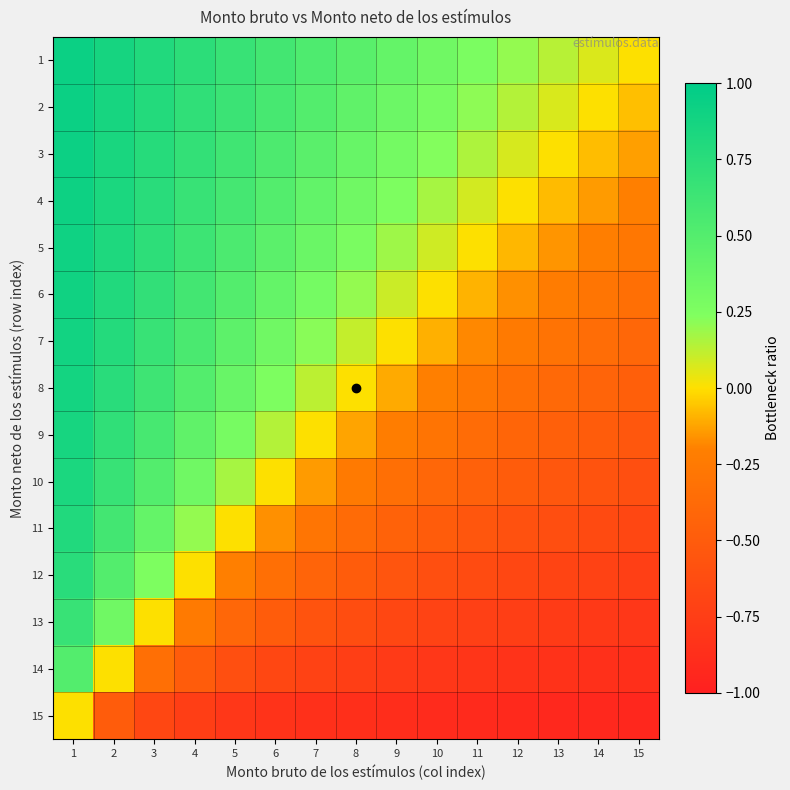

Reading left to right, extract all data points from this chart.

1: 1=0.9	2=0.9	3=0.8	4=0.7	5=0.7	6=0.6	7=0.5	8=0.5	9=0.4	10=0.3	11=0.3	12=0.2	13=0.1	14=0.1	15=0.0
2: 1=0.9	2=0.9	3=0.8	4=0.7	5=0.6	6=0.6	7=0.5	8=0.4	9=0.4	10=0.3	11=0.2	12=0.1	13=0.1	14=0.0	15=-0.1
3: 1=0.9	2=0.8	3=0.8	4=0.7	5=0.6	6=0.5	7=0.5	8=0.4	9=0.3	10=0.2	11=0.2	12=0.1	13=0.0	14=-0.1	15=-0.1
4: 1=0.9	2=0.8	3=0.8	4=0.7	5=0.6	6=0.5	7=0.4	8=0.3	9=0.2	10=0.2	11=0.1	12=0.0	13=-0.1	14=-0.1	15=-0.2
5: 1=0.9	2=0.8	3=0.7	4=0.6	5=0.5	6=0.5	7=0.4	8=0.3	9=0.2	10=0.1	11=0.0	12=-0.1	13=-0.2	14=-0.2	15=-0.3
6: 1=0.9	2=0.8	3=0.7	4=0.6	5=0.5	6=0.4	7=0.3	8=0.2	9=0.1	10=0.0	11=-0.1	12=-0.2	13=-0.2	14=-0.3	15=-0.3
7: 1=0.9	2=0.8	3=0.7	4=0.6	5=0.4	6=0.3	7=0.2	8=0.1	9=0.0	10=-0.1	11=-0.2	12=-0.2	13=-0.3	14=-0.4	15=-0.4
8: 1=0.9	2=0.8	3=0.6	4=0.5	5=0.4	6=0.3	7=0.1	8=0.0	9=-0.1	10=-0.2	11=-0.3	12=-0.3	13=-0.4	14=-0.4	15=-0.5
9: 1=0.9	2=0.7	3=0.6	4=0.4	5=0.3	6=0.1	7=0.0	8=-0.1	9=-0.2	10=-0.3	11=-0.4	12=-0.4	13=-0.5	14=-0.5	15=-0.5
10: 1=0.8	2=0.7	3=0.5	4=0.3	5=0.2	6=0.0	7=-0.1	8=-0.3	9=-0.3	10=-0.4	11=-0.5	12=-0.5	13=-0.5	14=-0.6	15=-0.6
11: 1=0.8	2=0.6	3=0.4	4=0.2	5=0.0	6=-0.2	7=-0.3	8=-0.4	9=-0.4	10=-0.5	11=-0.5	12=-0.6	13=-0.6	14=-0.6	15=-0.7
12: 1=0.8	2=0.5	3=0.3	4=0.0	5=-0.2	6=-0.3	7=-0.4	8=-0.5	9=-0.6	10=-0.6	11=-0.6	12=-0.7	13=-0.7	14=-0.7	15=-0.7
13: 1=0.7	2=0.3	3=0.0	4=-0.3	5=-0.4	6=-0.5	7=-0.6	8=-0.6	9=-0.7	10=-0.7	11=-0.7	12=-0.8	13=-0.8	14=-0.8	15=-0.8
14: 1=0.5	2=0.0	3=-0.3	4=-0.5	5=-0.6	6=-0.7	7=-0.7	8=-0.8	9=-0.8	10=-0.8	11=-0.8	12=-0.8	13=-0.8	14=-0.9	15=-0.9
15: 1=0.0	2=-0.5	3=-0.7	4=-0.8	5=-0.8	6=-0.8	7=-0.9	8=-0.9	9=-0.9	10=-0.9	11=-0.9	12=-0.9	13=-0.9	14=-0.9	15=-0.9